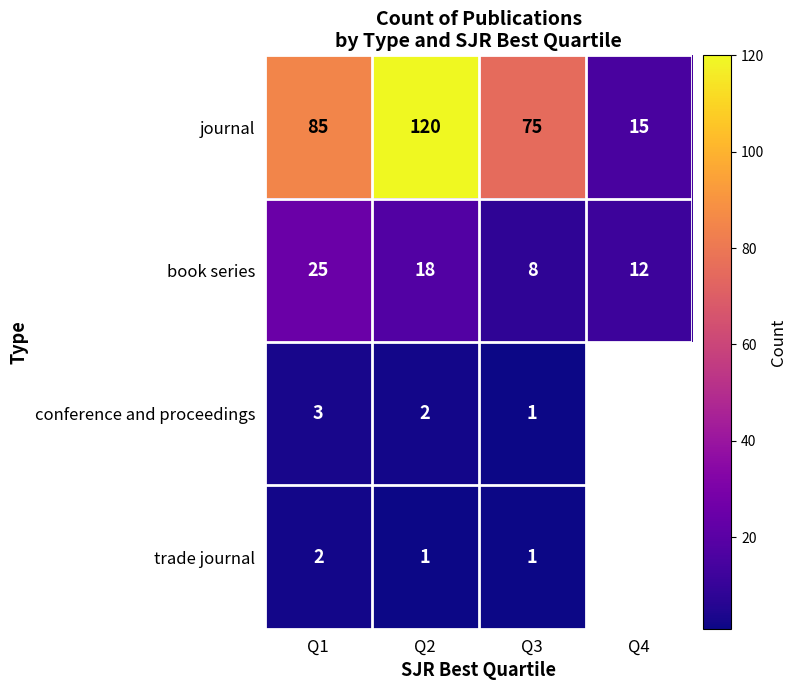

Which has a higher value, Q1 or Q3?

Q1